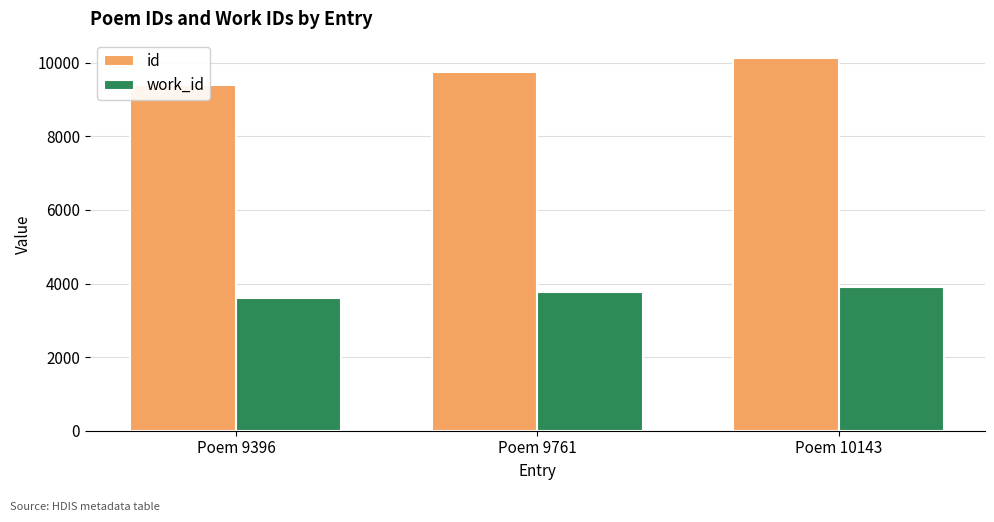

What are all the series names shown in the legend?

id, work_id